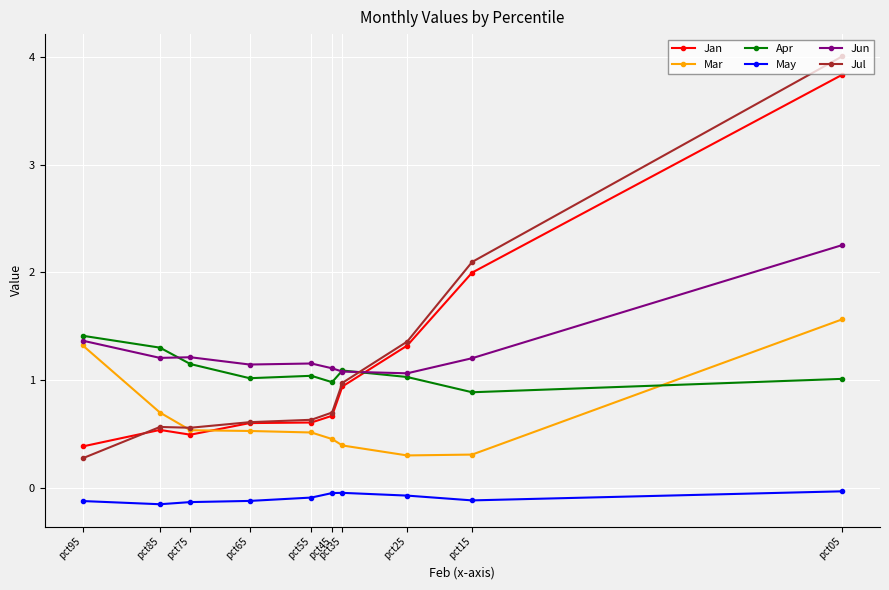

Count the number of data series in this chart.

6